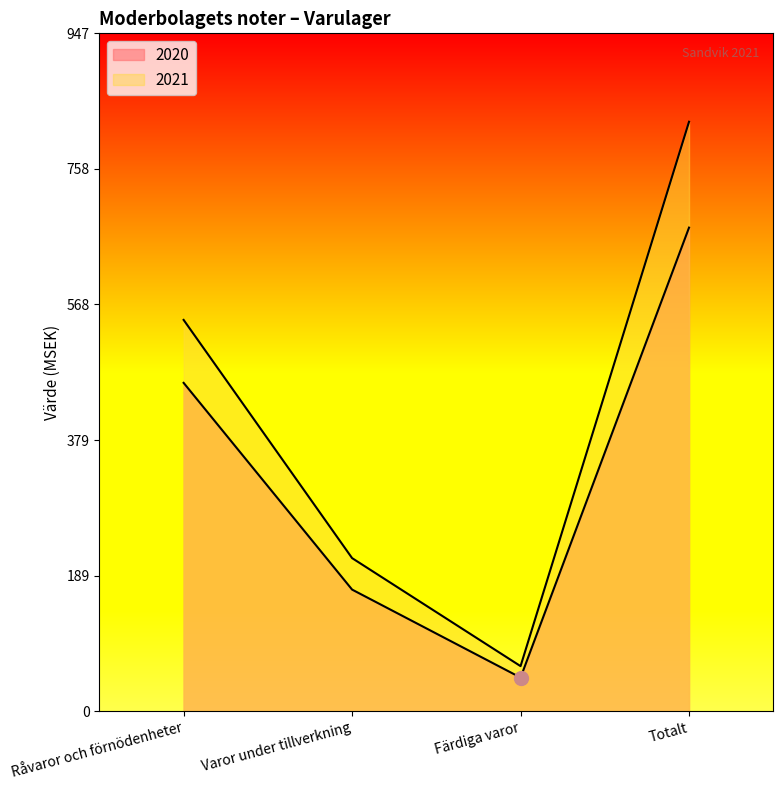

Between Råvaror och förnödenheter and Varor under tillverkning, which is larger?

Råvaror och förnödenheter